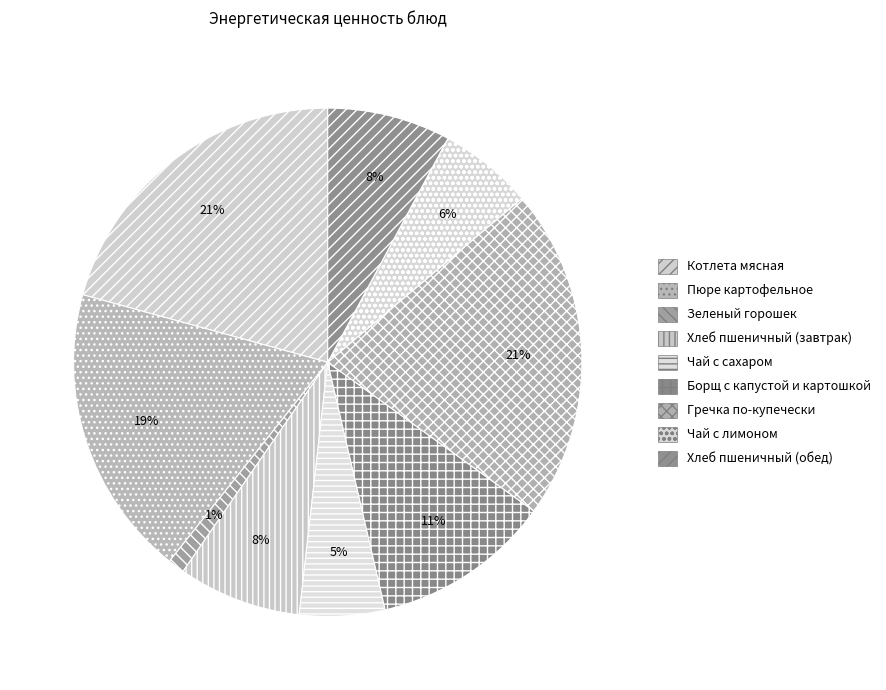

Rank the categories by value from highest to lowest.

Гречка по-купечески, Котлета мясная, Пюре картофельное, Борщ с капустой и картошкой, Хлеб пшеничный (завтрак), Хлеб пшеничный (обед), Чай с лимоном, Чай с сахаром, Зеленый горошек